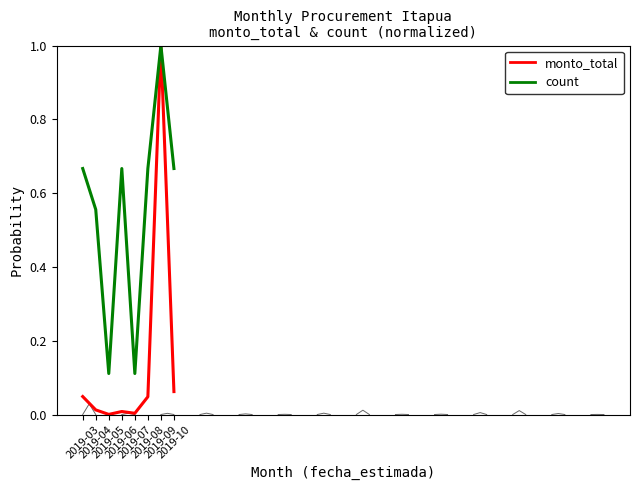

True or false: count has more than 2 points higher than both neighbors.

False